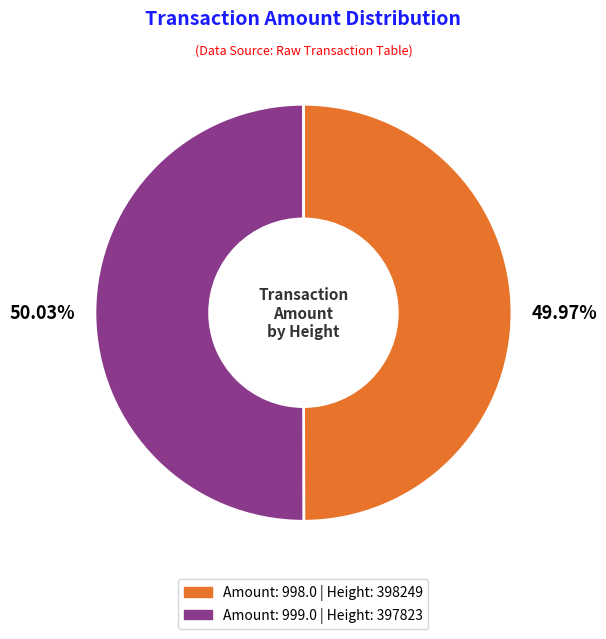

How many slices are in this pie chart?

2